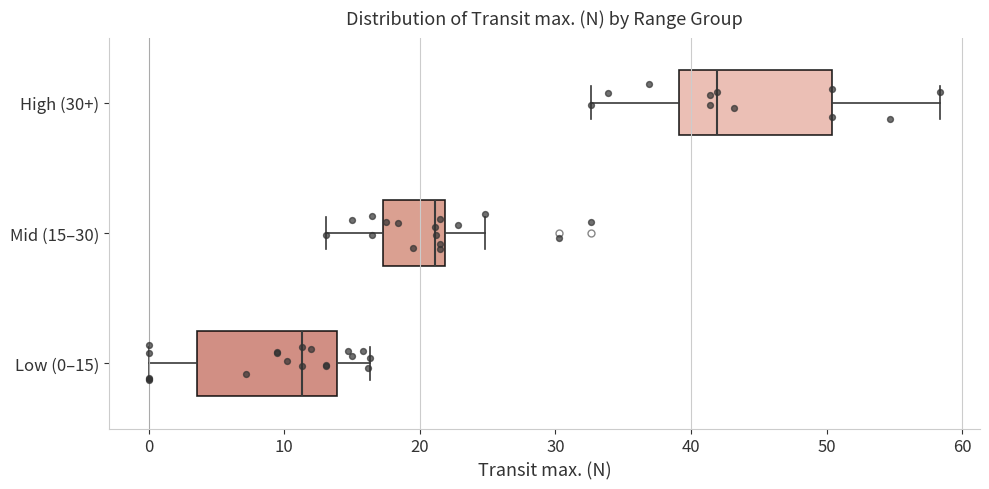

Where does the right whisker of the box for Mid (15–30) end on the x-axis? The values are not printed on the chart, so give them approximately, as read against the axis.

25